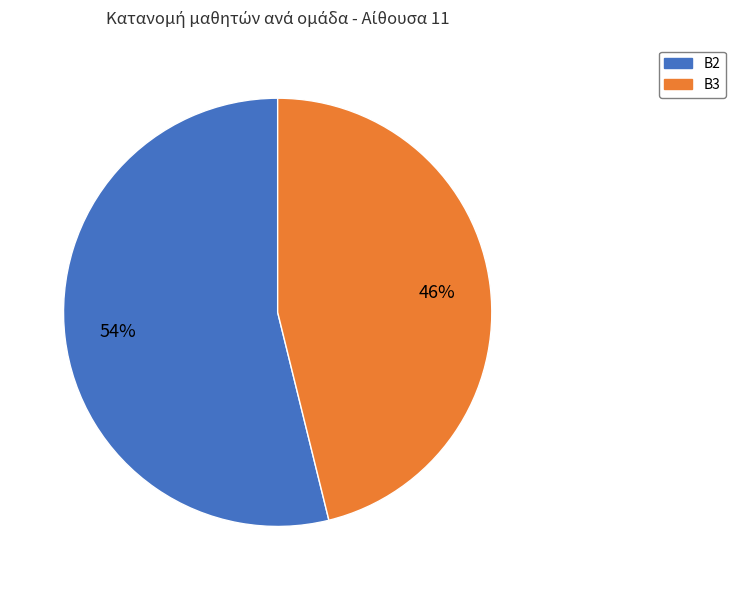

To the nearest percent, what portion does Β2 represent?

54%